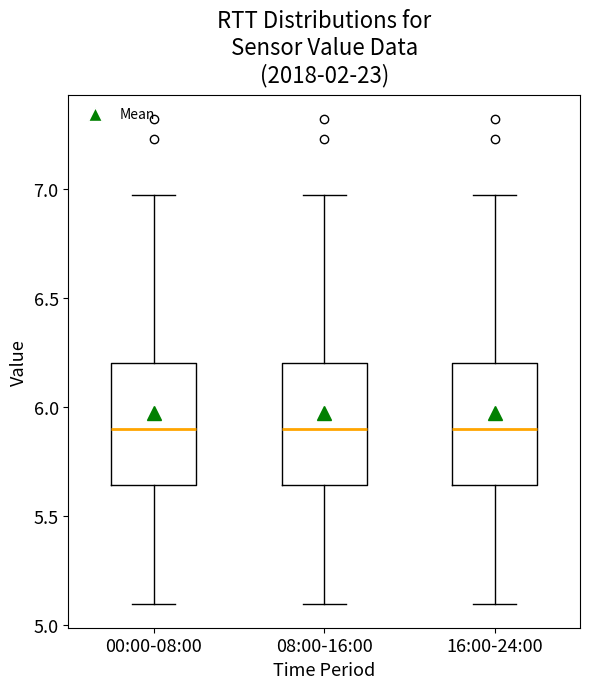

Where is the lower edge of the box for 00:00-08:00 on the y-axis? The values are not printed on the chart, so give them approximately, as read against the axis.

5.65